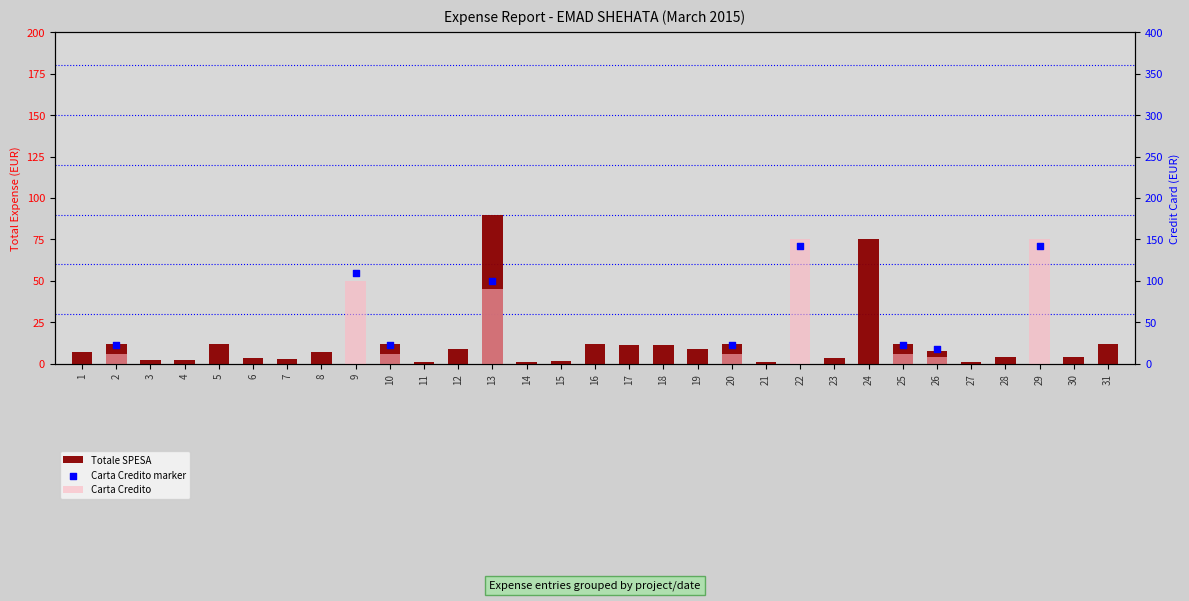

At how many categories does at least one series exceed 83?

4